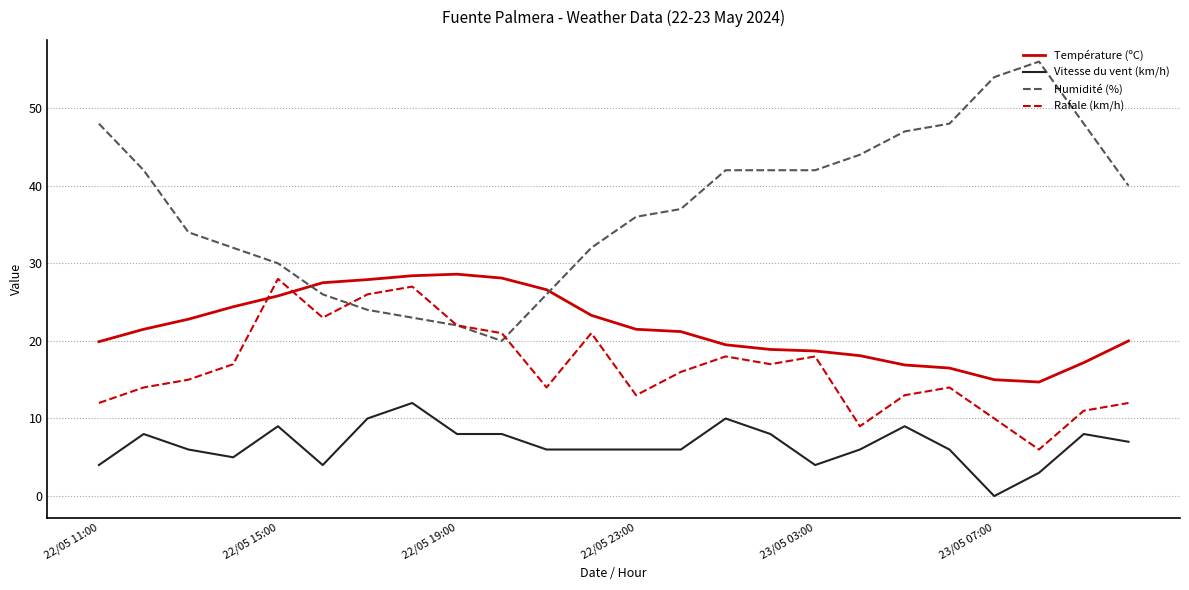

What is the maximum value for Rafale (km/h)?

28.0